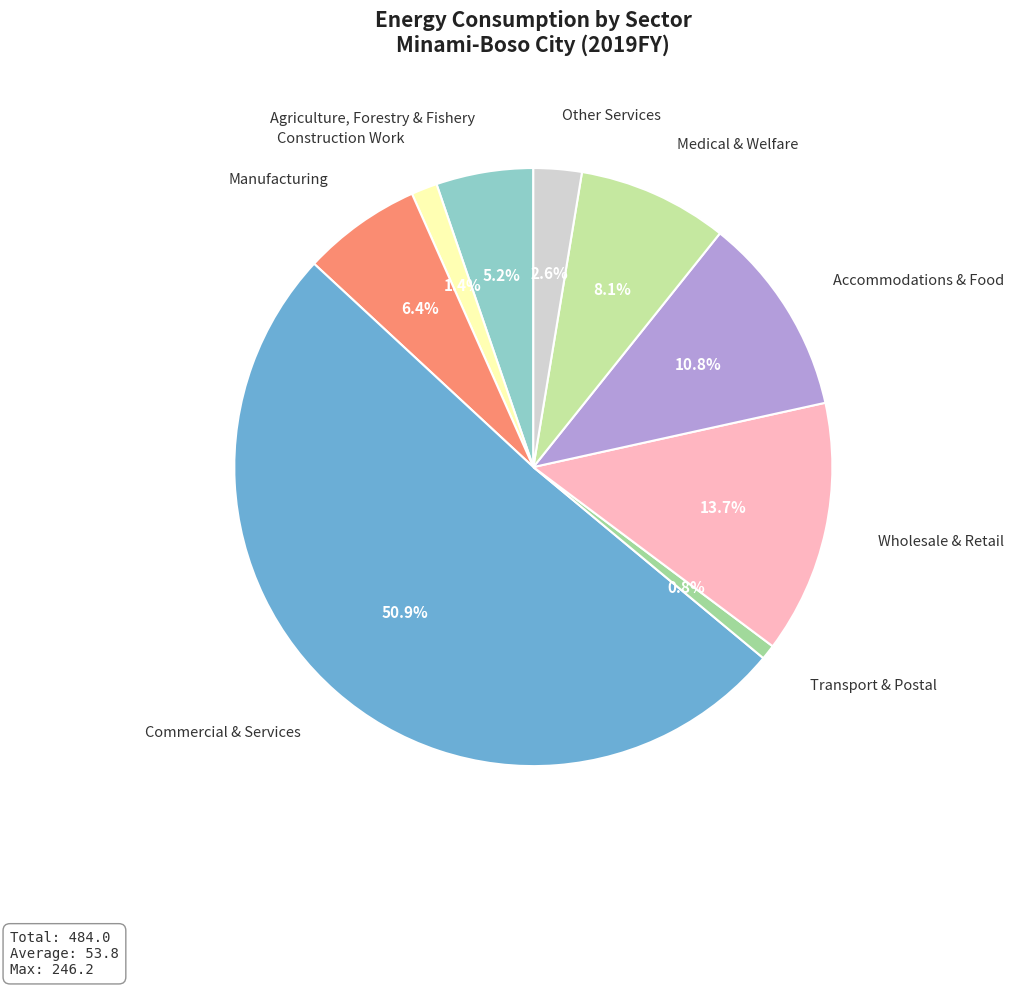

To the nearest percent, what is the combined percentage of Manufacturing and Construction Work?

8%